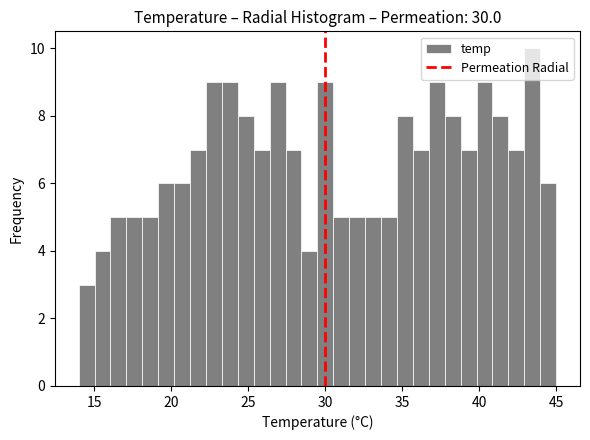

Around what value on the x-axis is the tallest bar? Give the approximate position of its centre, as read against the axis.

43.5